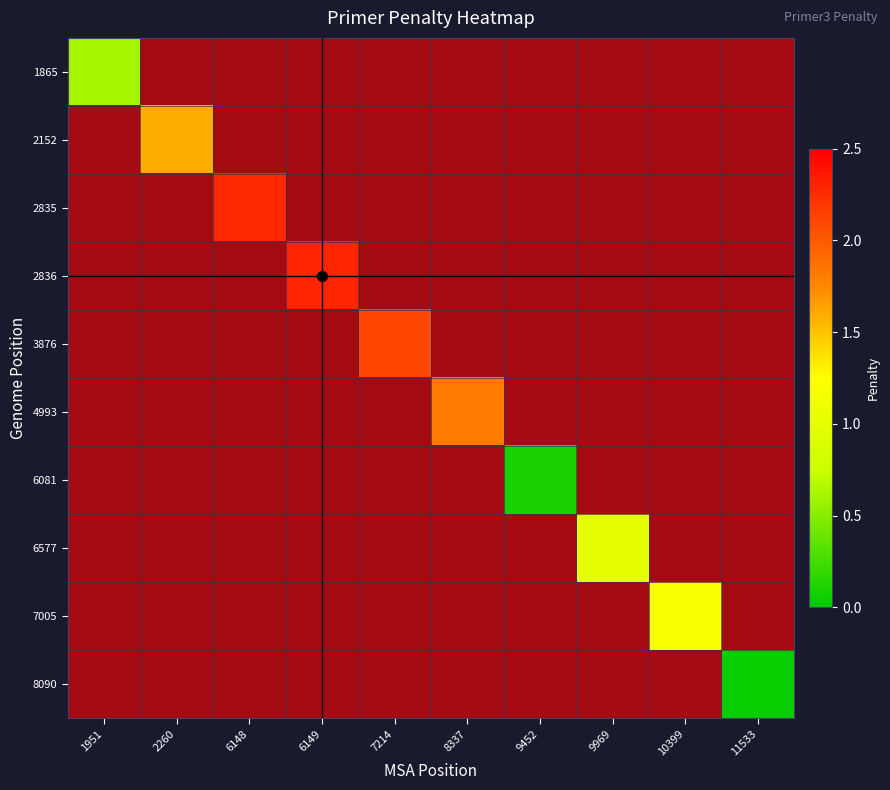

What is the sum of all 4993 values?

1.8